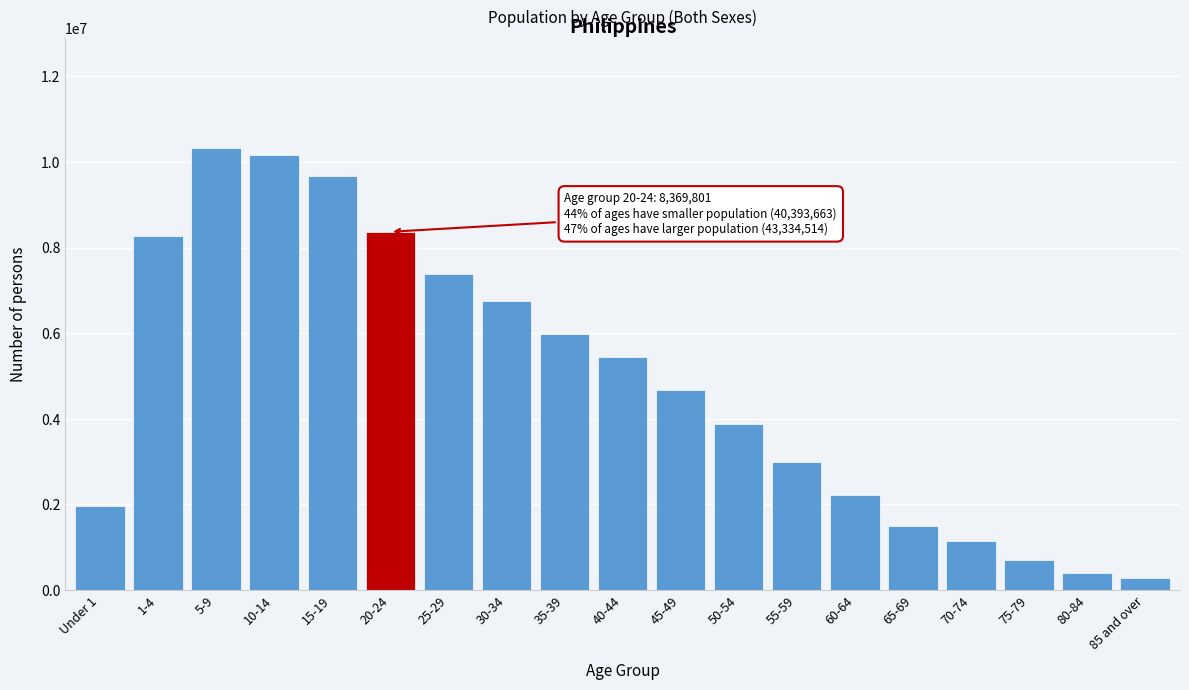

Reading right to left, extract all data points from this chart.

270786	393405	705982	1140892	1495178	2224237	2980483	3883791	4664551	5450770	5990217	6743967	7390255	8369801	9676094	10168546	10317822	8263625	1967576